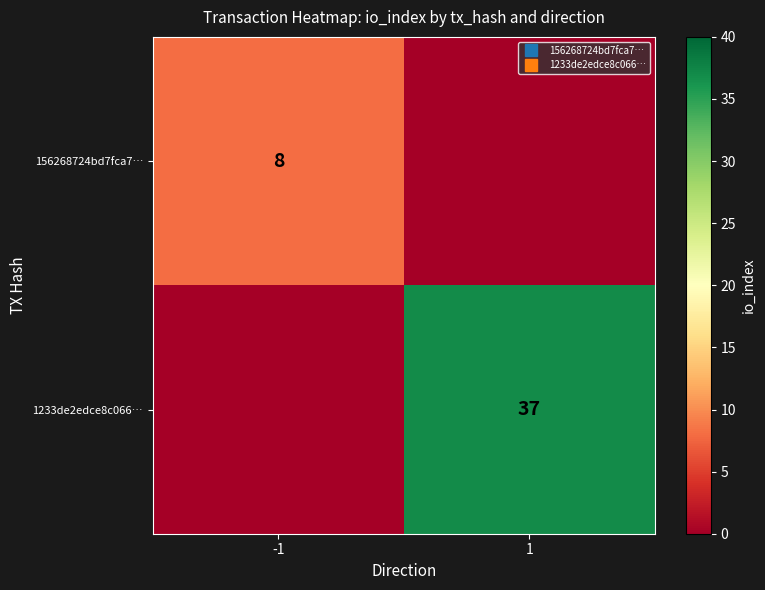

At 1, list the series in order from largest to smallest.

1233de2edce8c066…, 156268724bd7fca7…